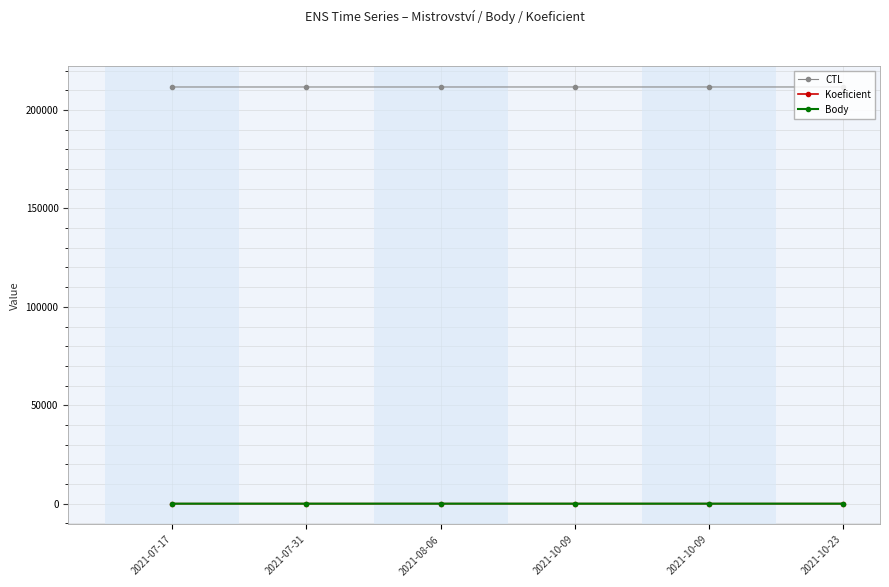

The CTL series shows 122813.3 at 2021-10-23. True or false?

False